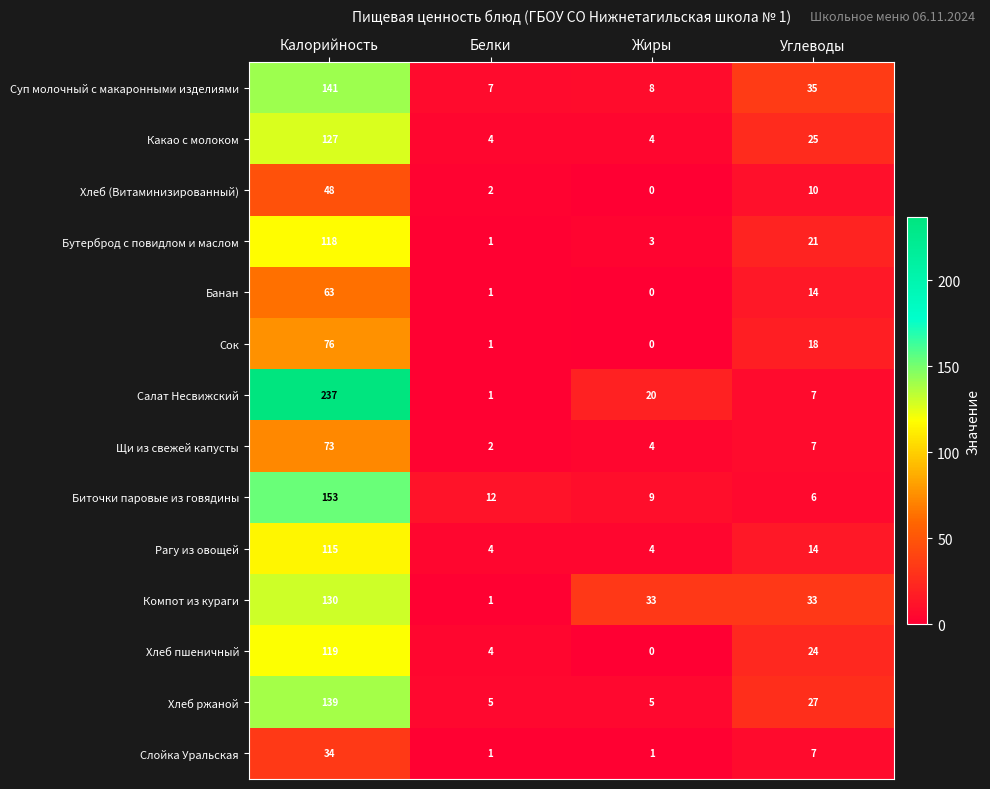

What is the greatest value displayed?

237